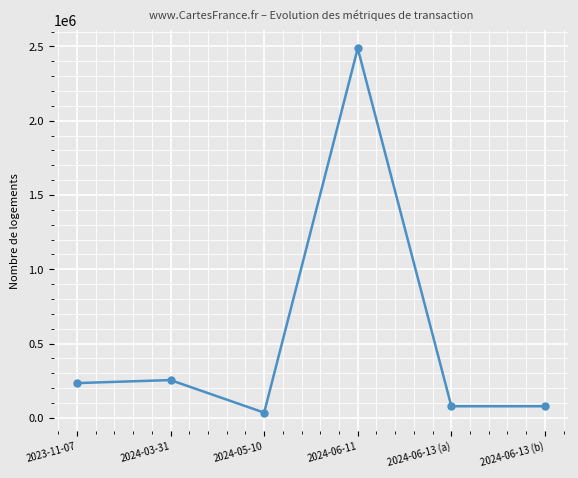

At which category does the data reach its first local valley?

2024-05-10